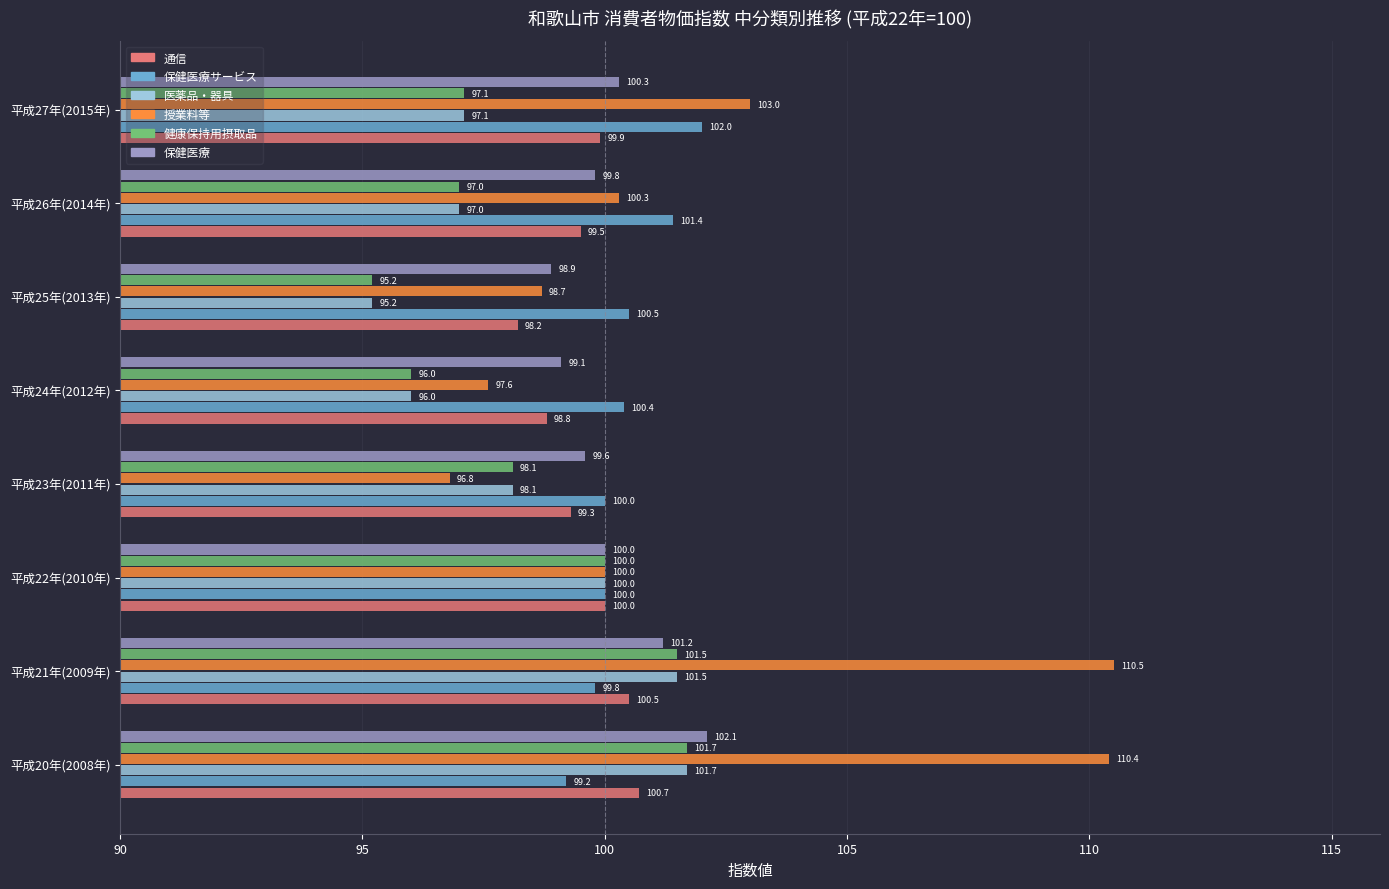

True or false: 保健医療サービス has a value of 102.0 at 平成27年(2015年).

True